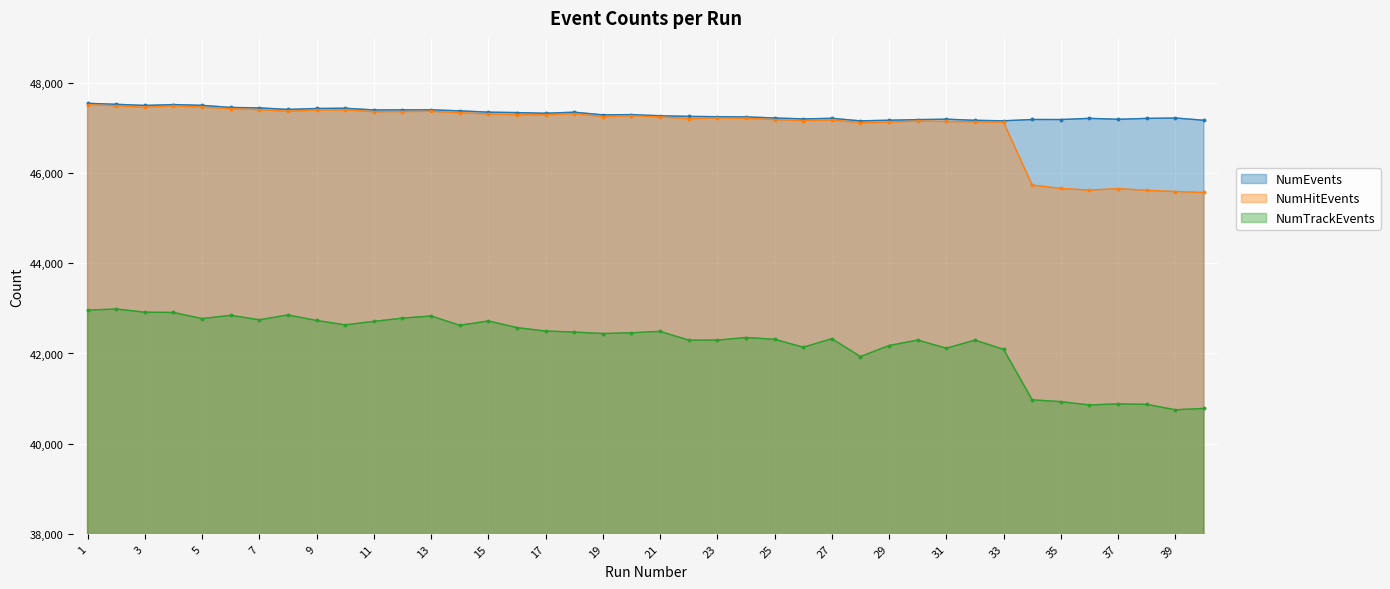

At how many categories does at least one series exceed 43722?

40